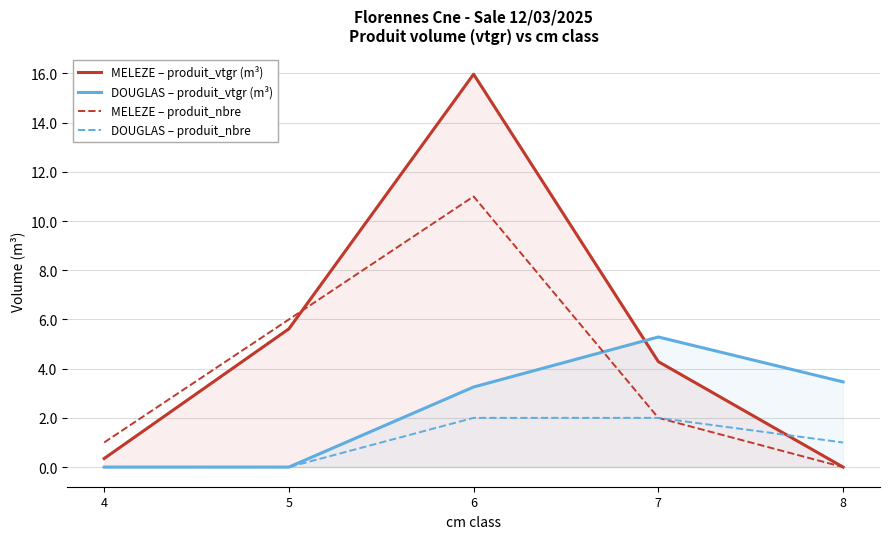

Is the value of MELEZE – produit_nbre at 6 greater than the value of MELEZE – produit_vtgr (m³) at 8?

Yes